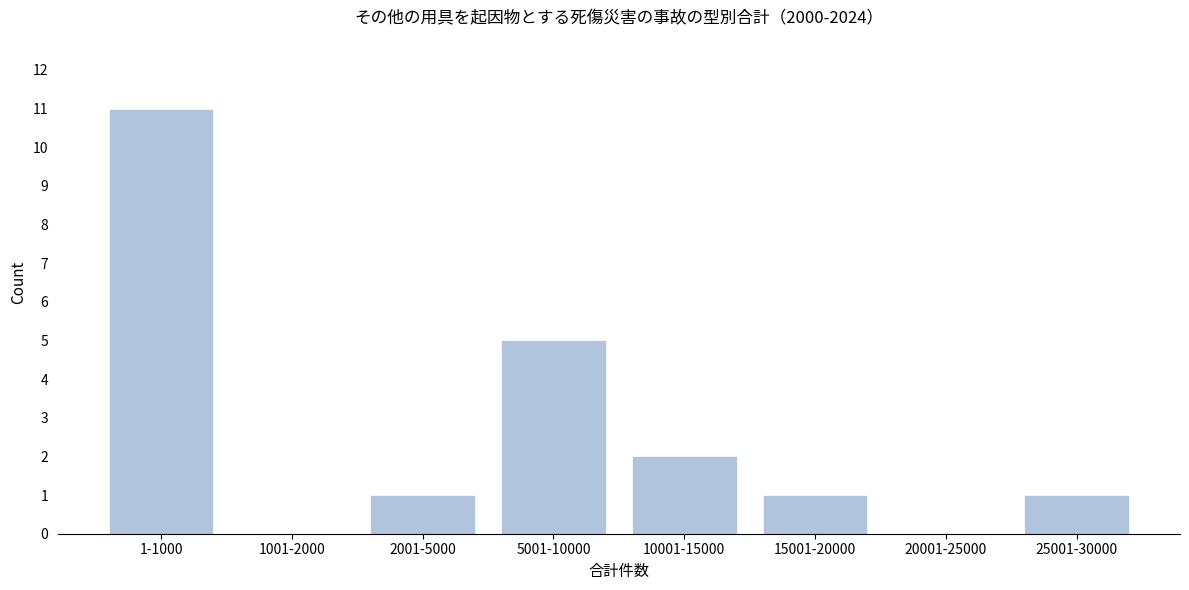

Reading right to left, extract all data points from this chart.

25001-30000=1	20001-25000=0	15001-20000=1	10001-15000=2	5001-10000=5	2001-5000=1	1001-2000=0	1-1000=11